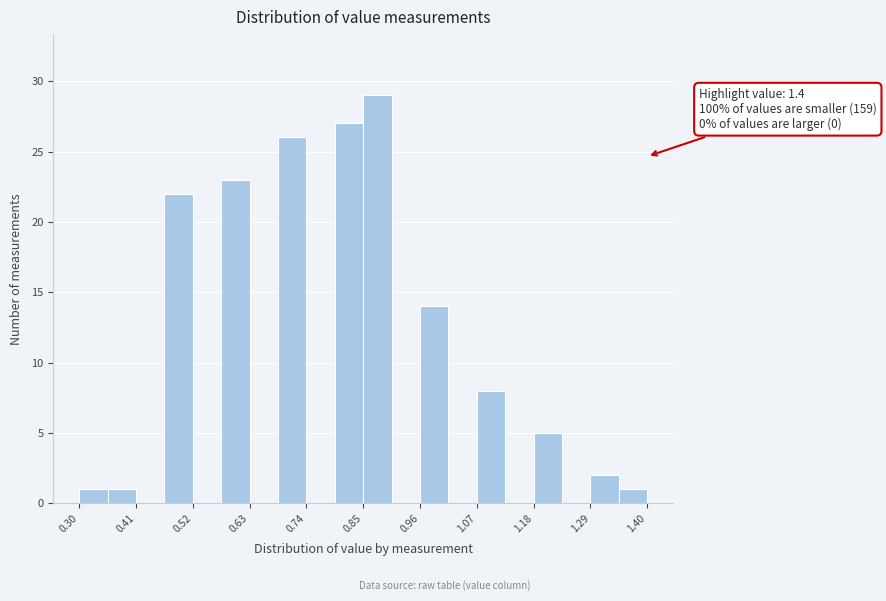

Around what value on the x-axis is the tallest bar? Give the approximate position of its centre, as read against the axis.

0.88